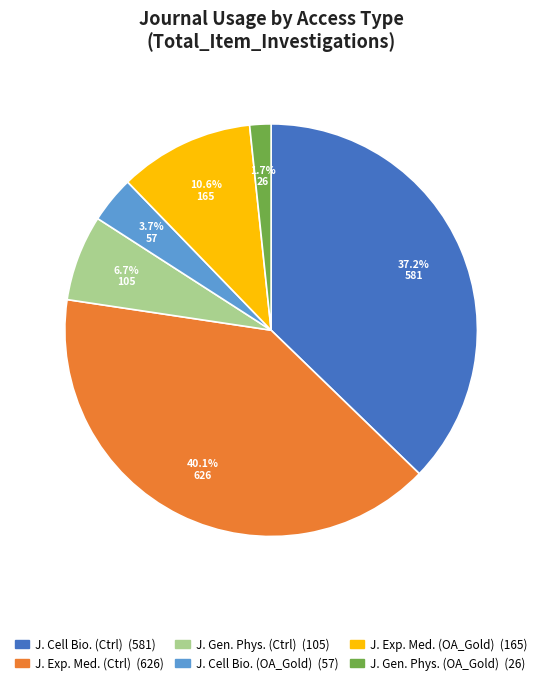

Does any single category account for the majority?

No